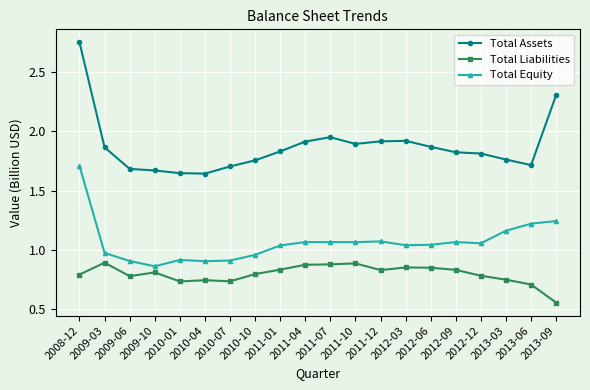

Which series has the largest total across all categories?

Total Assets